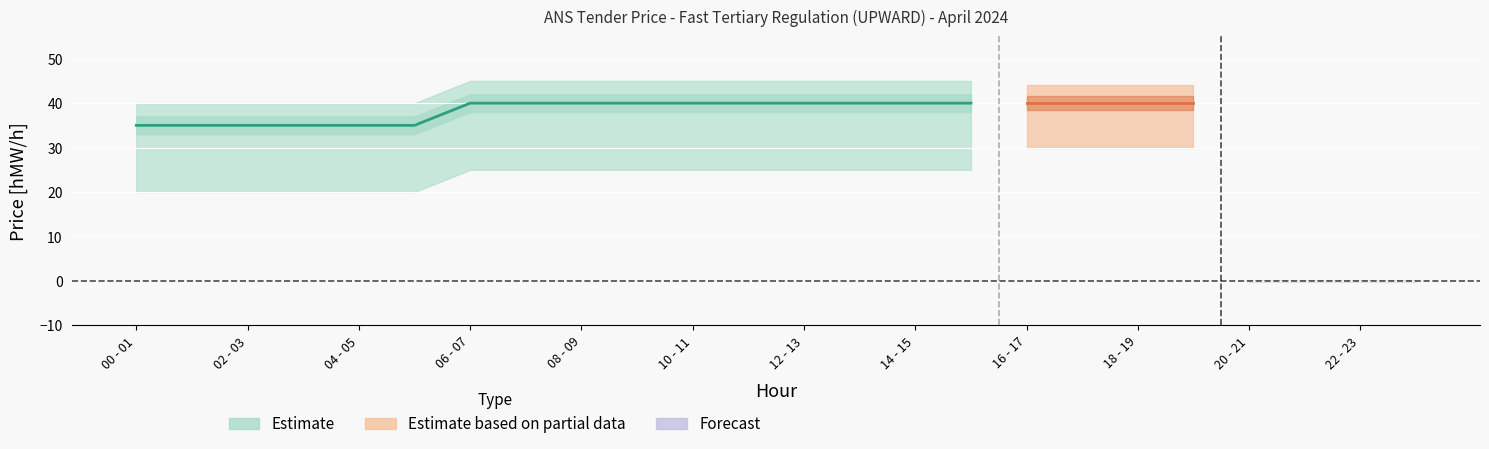

What is the label of the 15th point from the left?

14 - 15